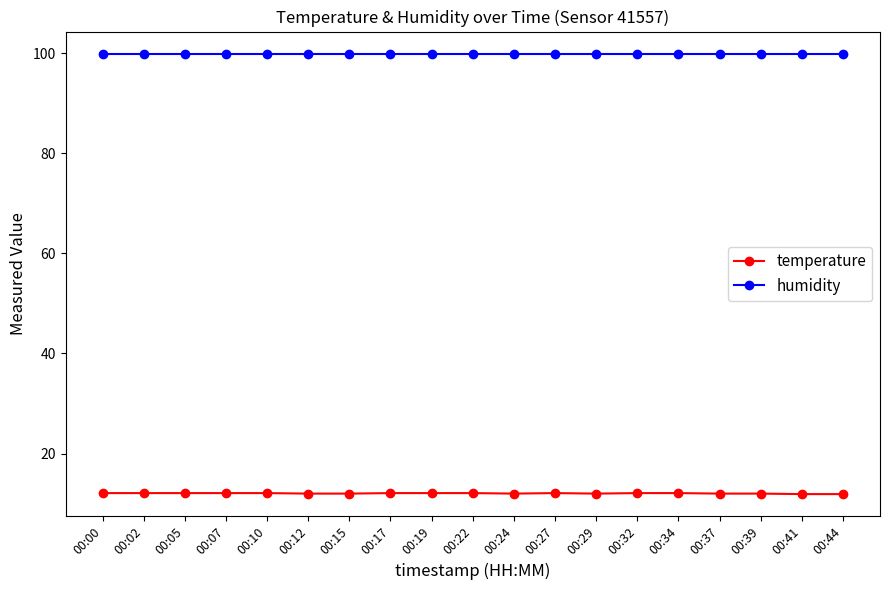

True or false: humidity and temperature cross at least once.

False